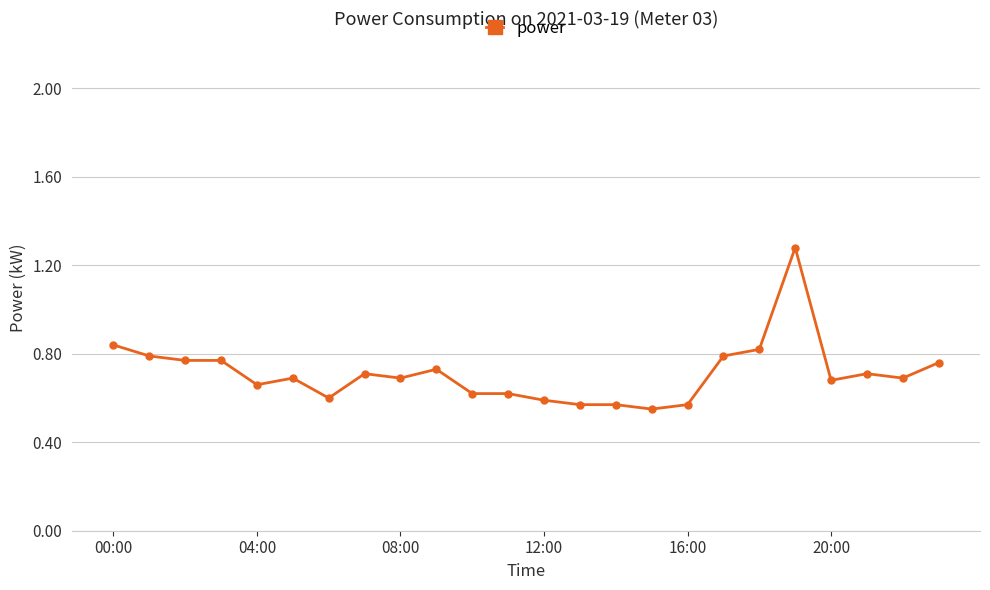

Count the values in the range 0 to 1.

23